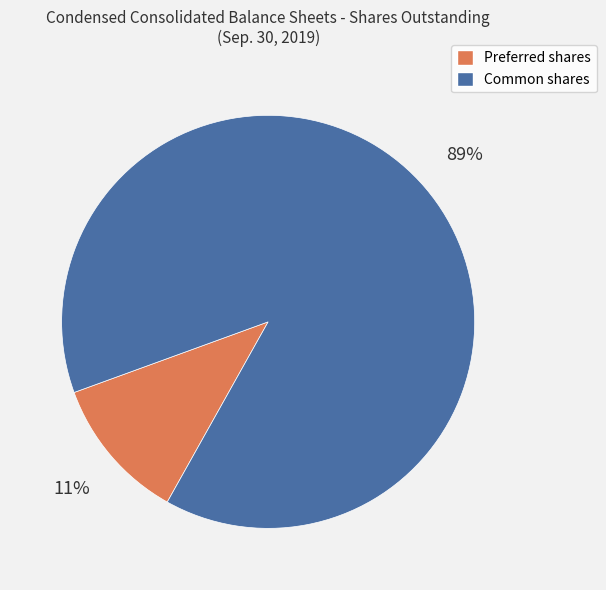

Is there a majority slice in this chart?

Yes